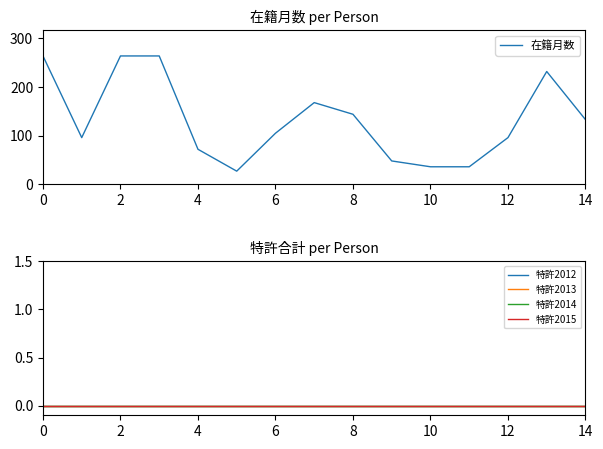

At how many categories does at least one series exceed 68?

11